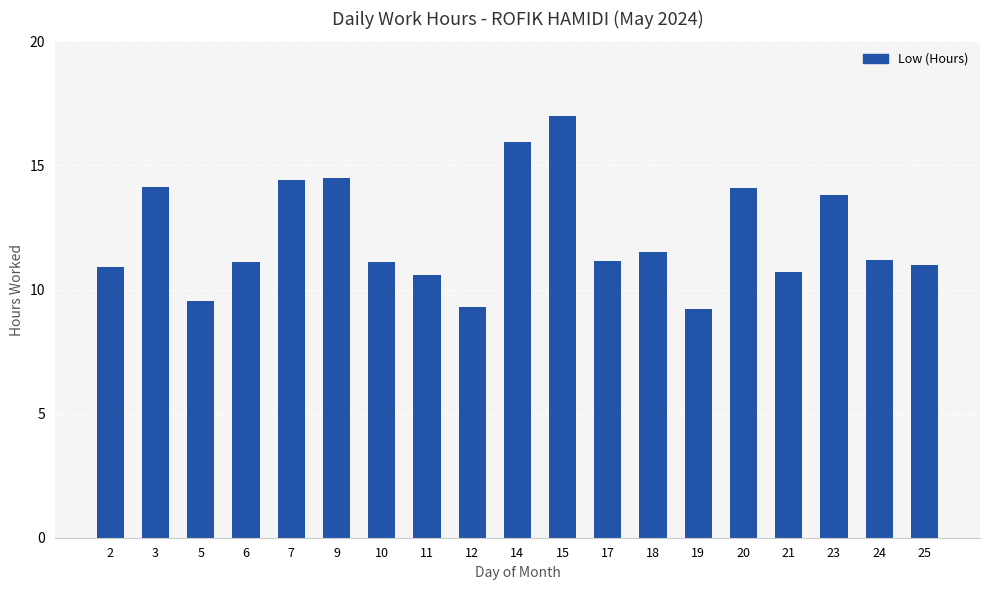

At which category does the chart reach its peak across all series?

15